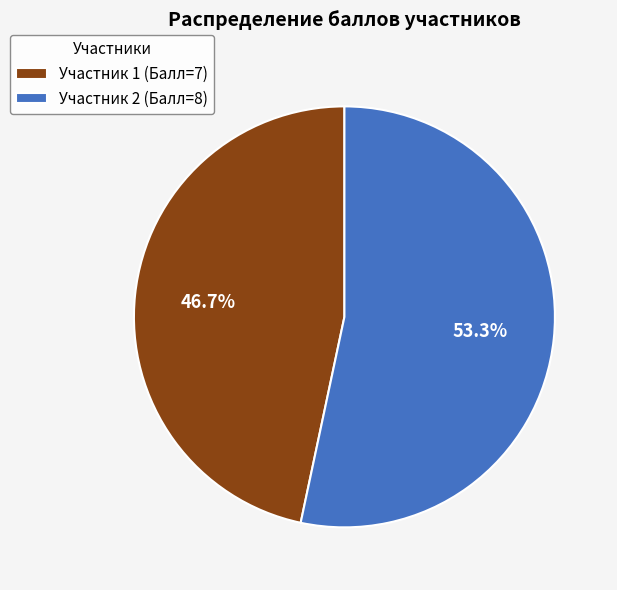

Between Участник 2 (Балл=8) and Участник 1 (Балл=7), which is larger?

Участник 2 (Балл=8)